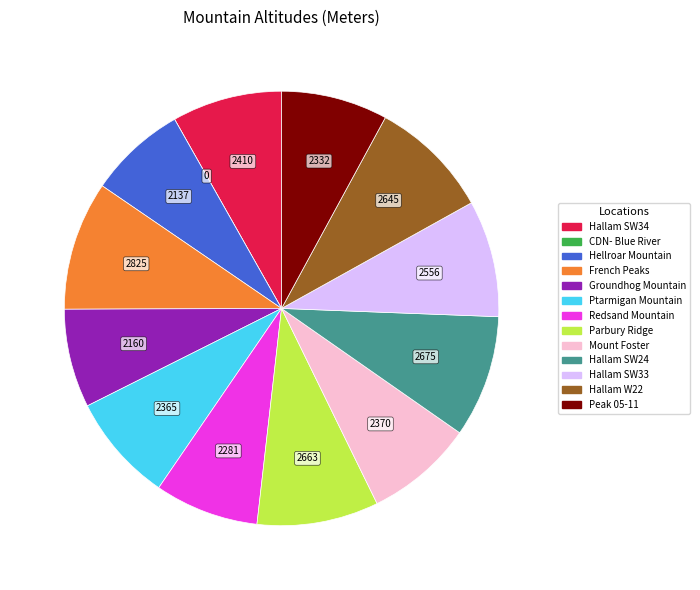

Does Hallam W22 represent more than half of the total?

No